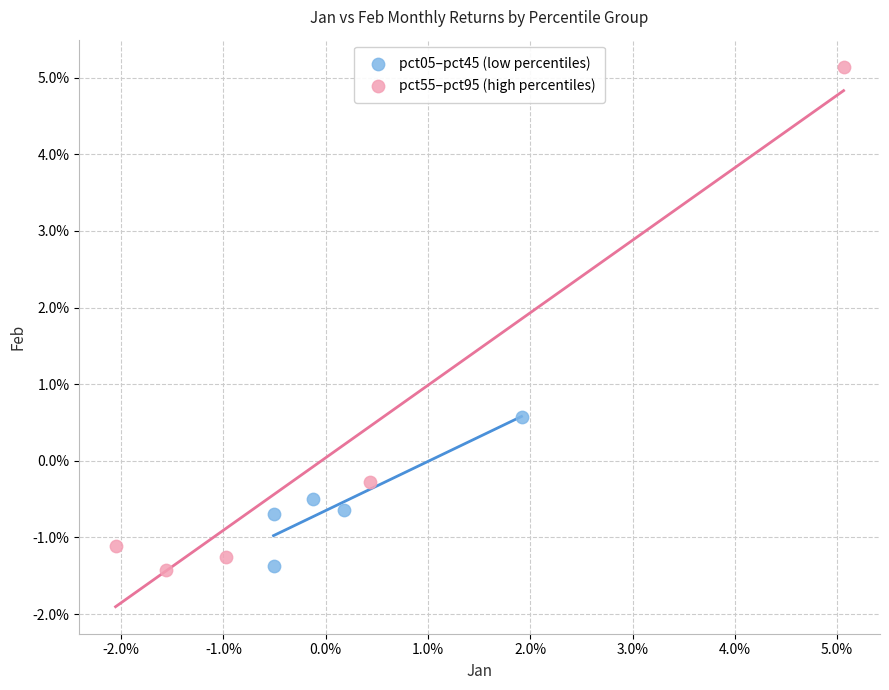

Which series contains the highest Y value?

pct55–pct95 (high percentiles)